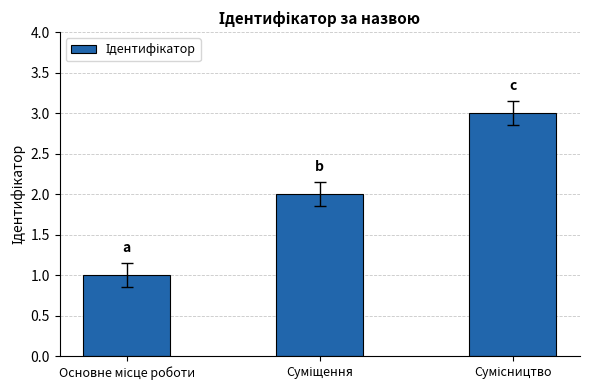

What is the maximum value shown in the chart?

3